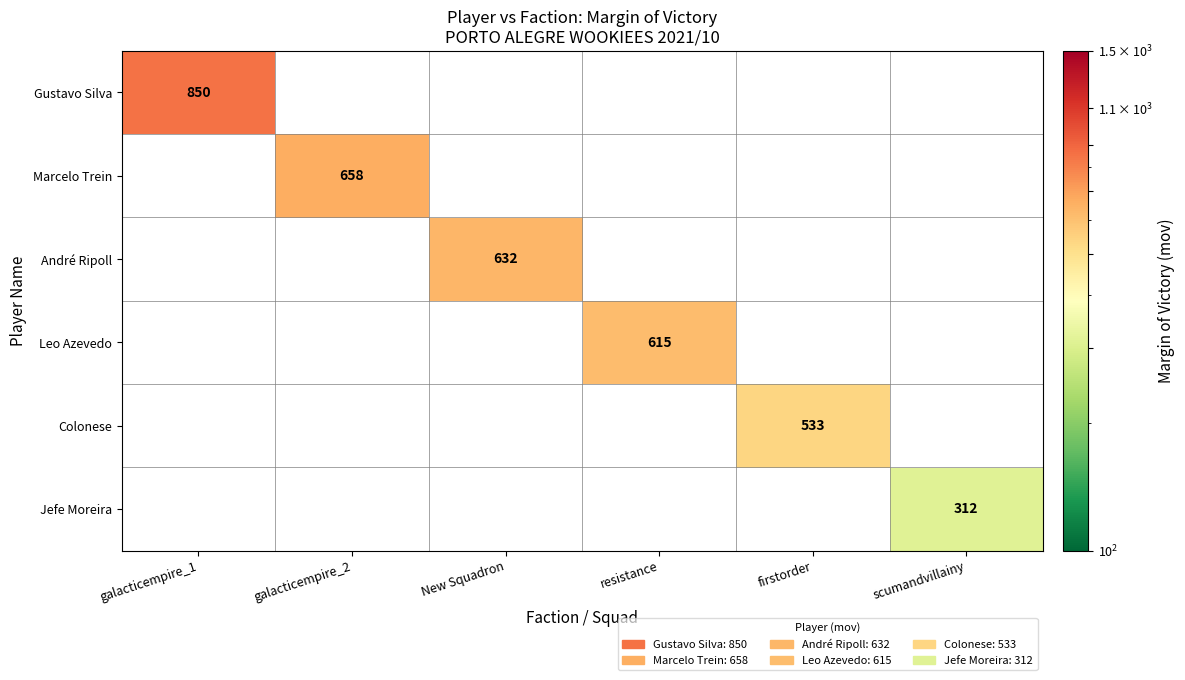

Which category has the highest value across all series?

galacticempire_1